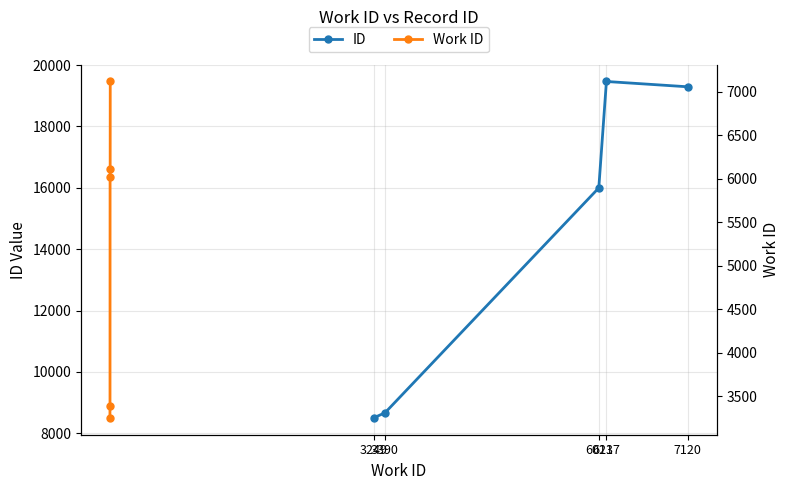

The value of Work ID at 7120 is 7120. True or false?

True